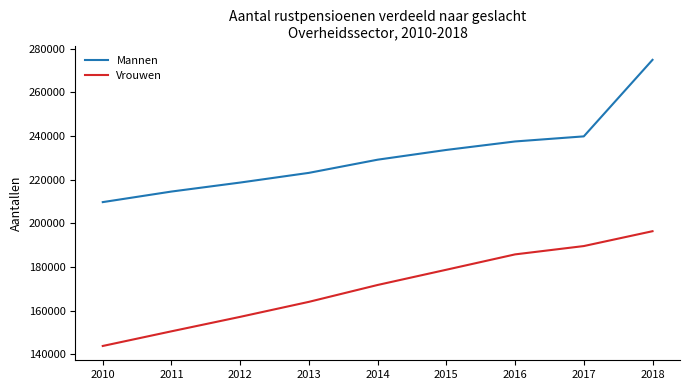

Where is Vrouwen nearest to the value 170109?

2014